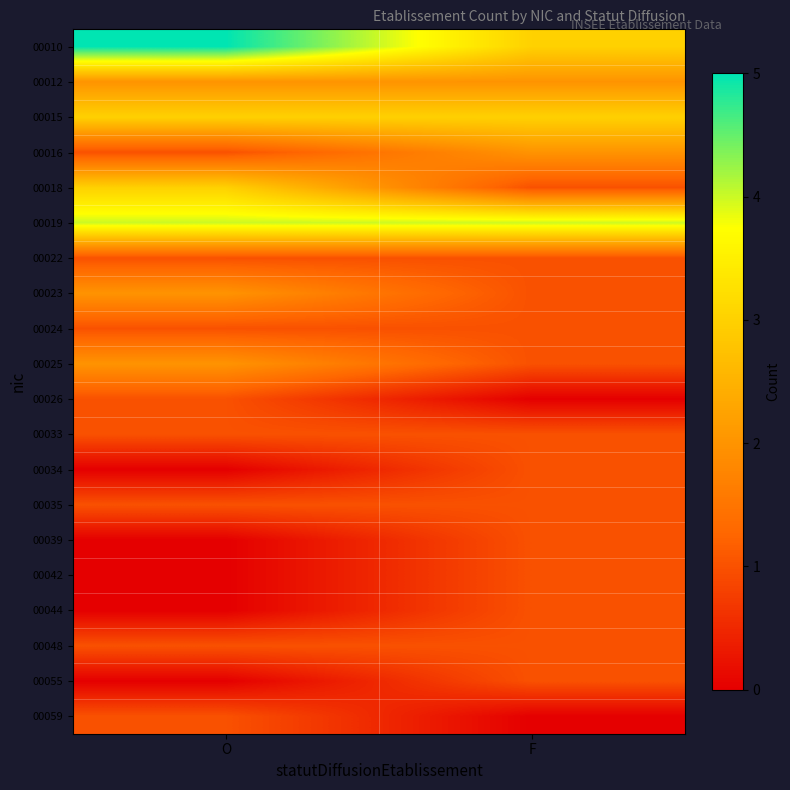

True or false: 00019 has a value of 2 at F.

False